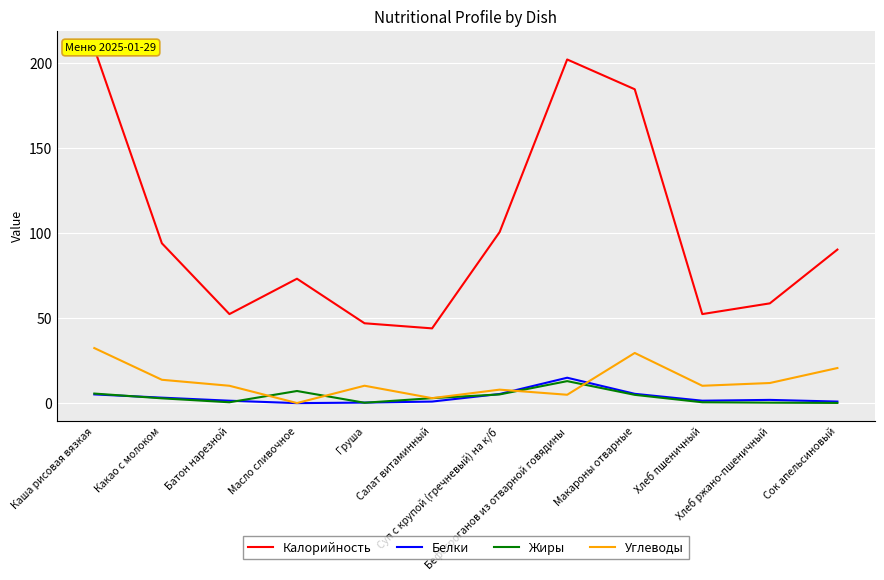

Where does the Калорийность series first go above 90?

Каша рисовая вязкая